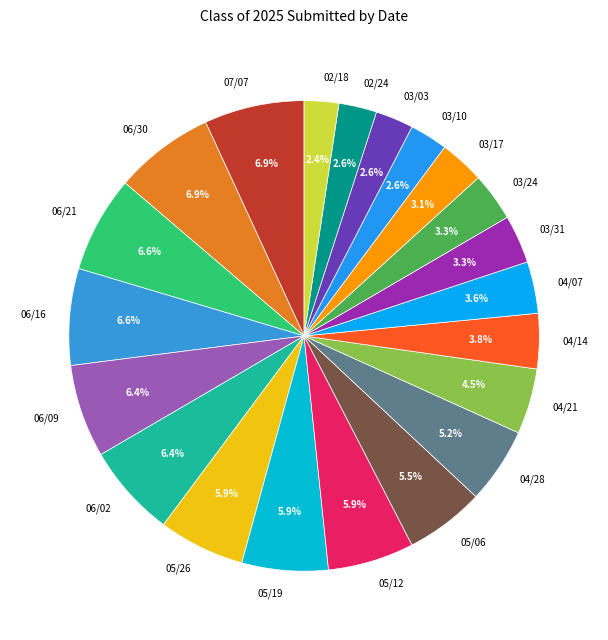

Approximately how many times larger is the value at 03/03 compared to 05/26?

0.4